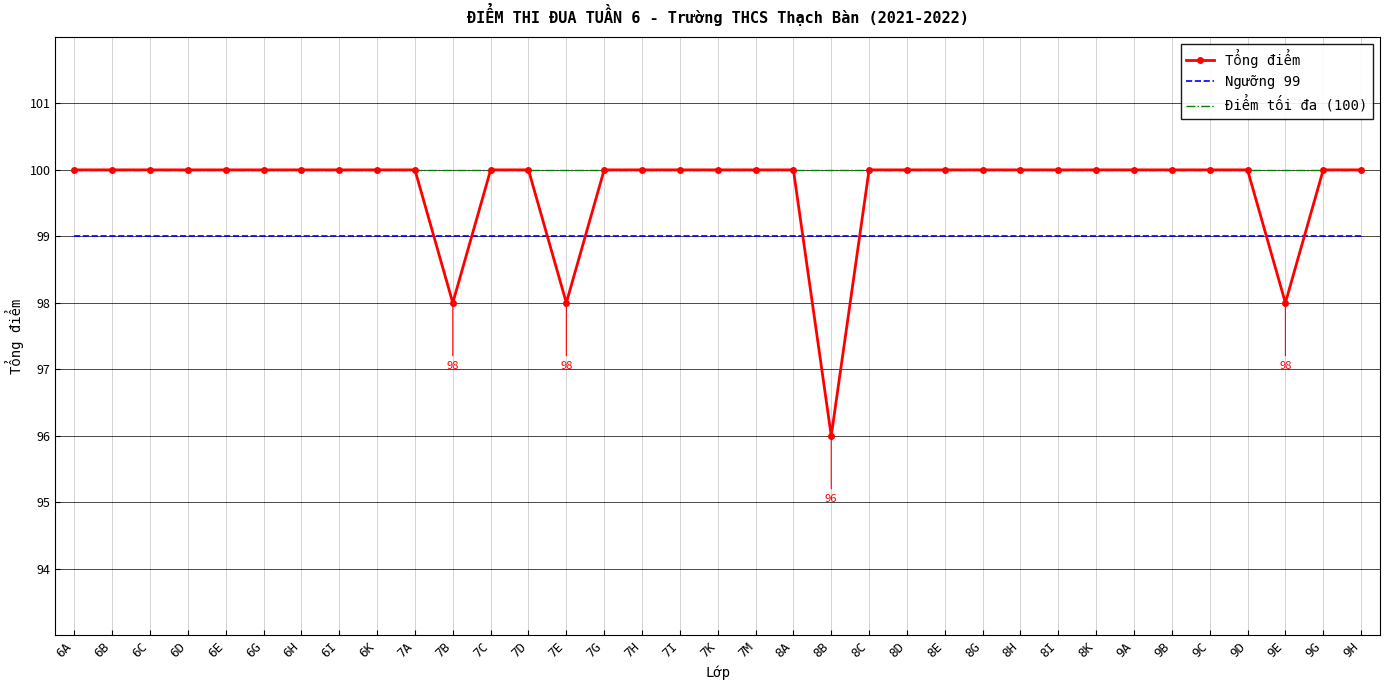

What is the spread (max minus min) of values at 9B?

1